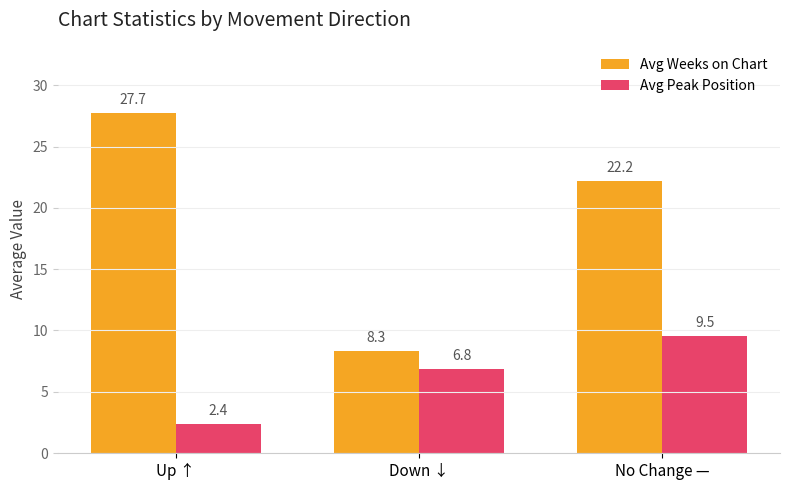

How many values in the Avg Weeks on Chart series are below 22?

1